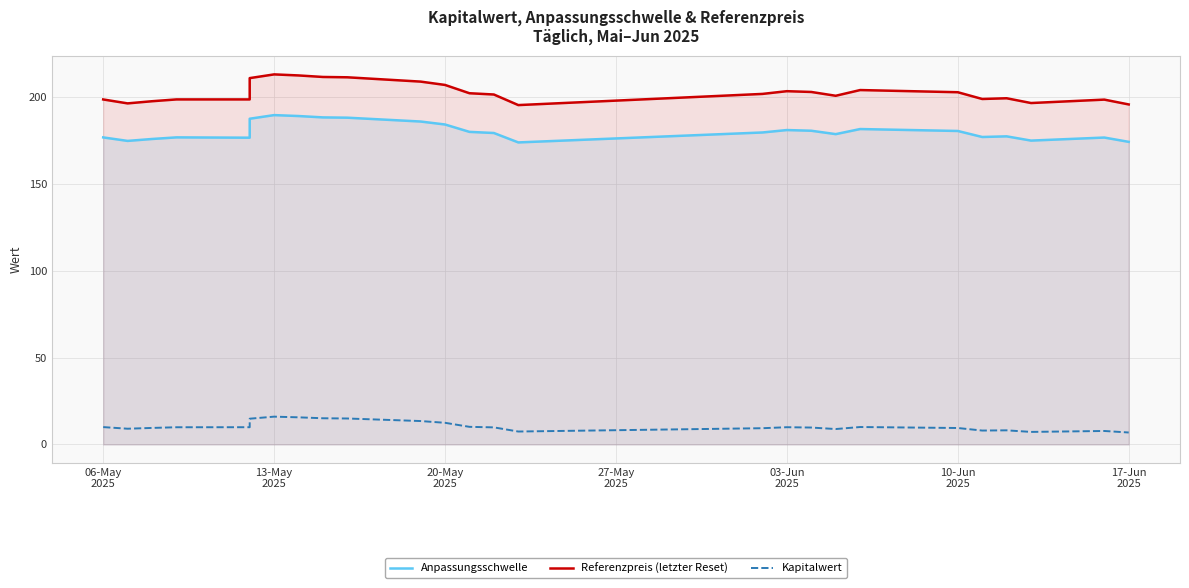

The Anpassungsschwelle series shows 76.1 at 9. True or false?

False